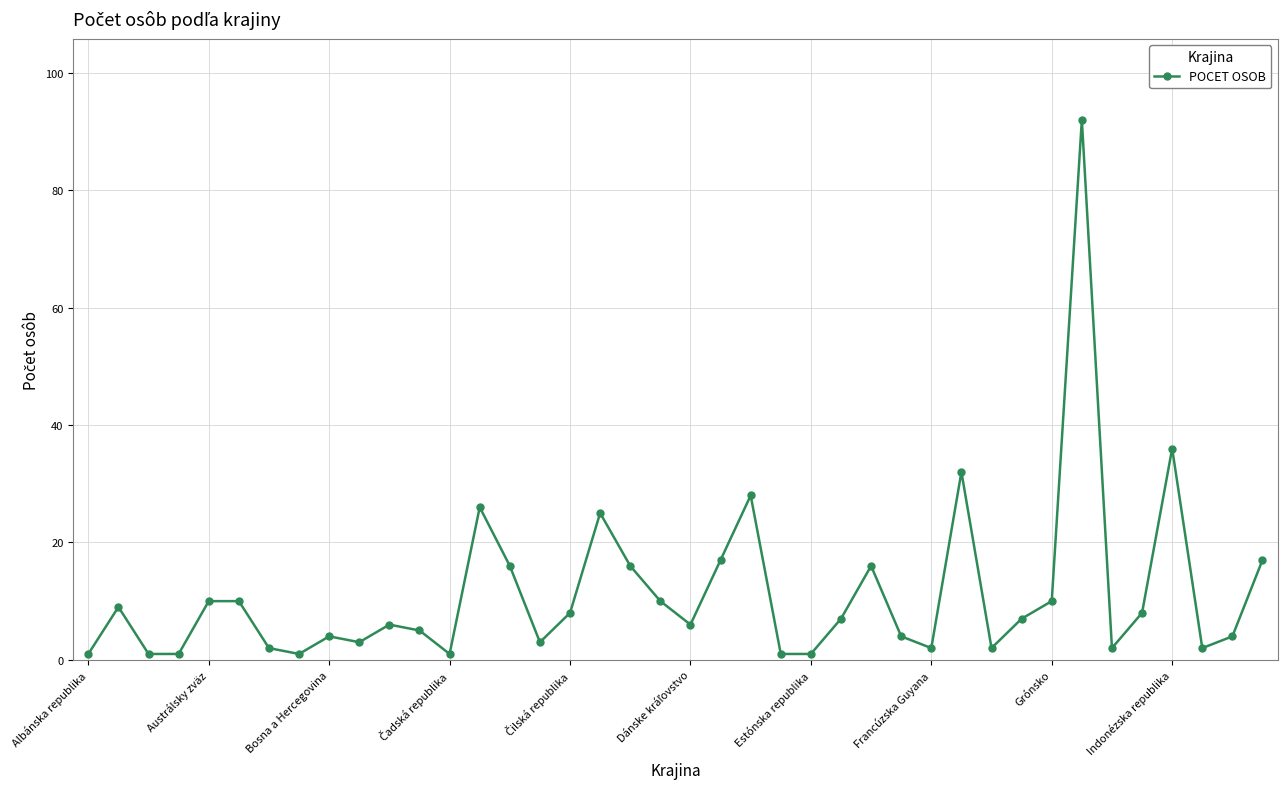

What is the difference between the second highest and second lowest values?

35